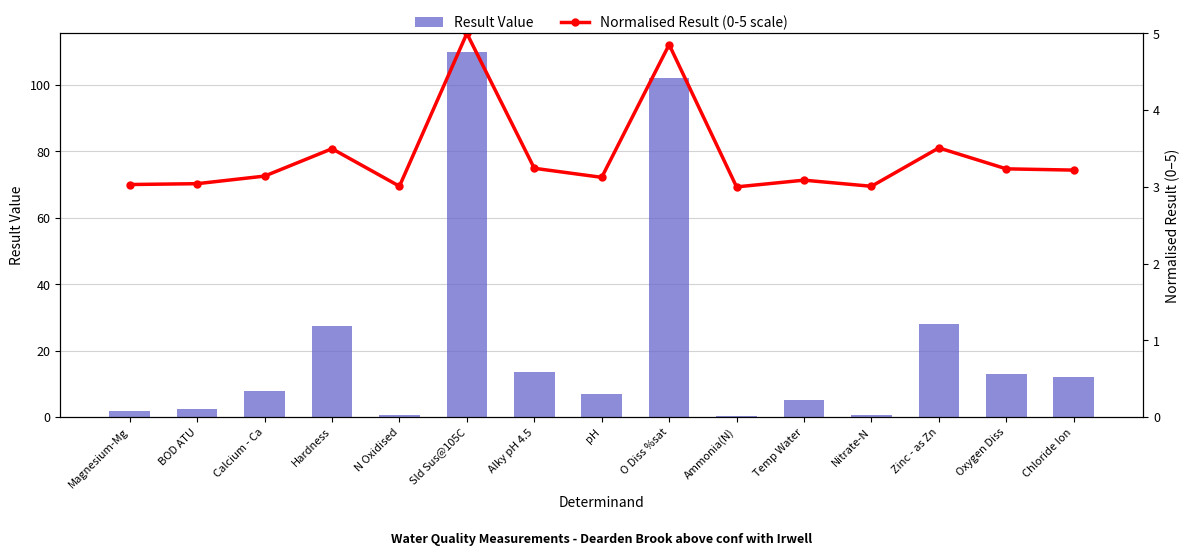

What is the spread (max minus min) of values at pH?

3.9